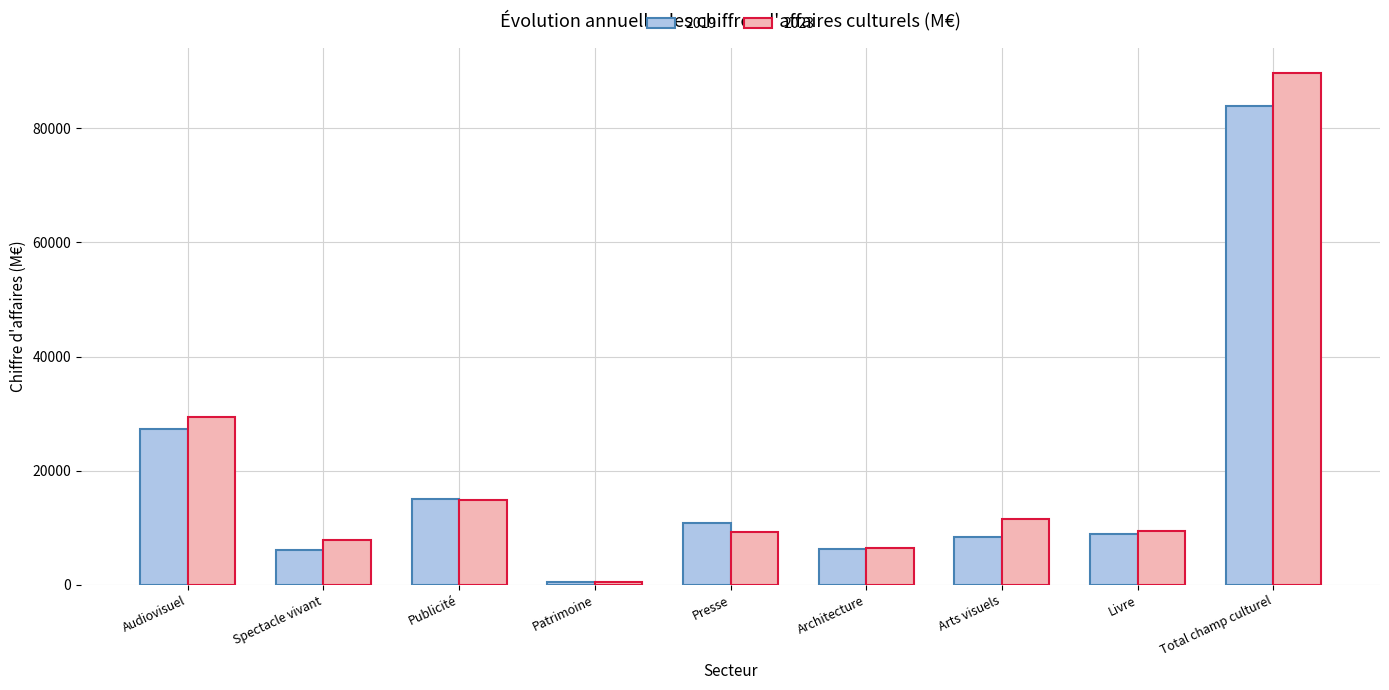

How many bars are there in total?

18